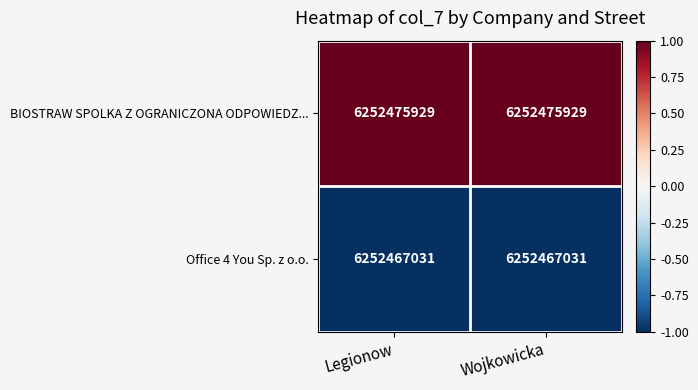

Reading left to right, what are all the values shown in this chart?

BIOSTRAW SPOLKA Z OGRANICZONA ODPOWIEDZ...: 6252475929	6252475929
Office 4 You Sp. z o.o.: 6252467031	6252467031